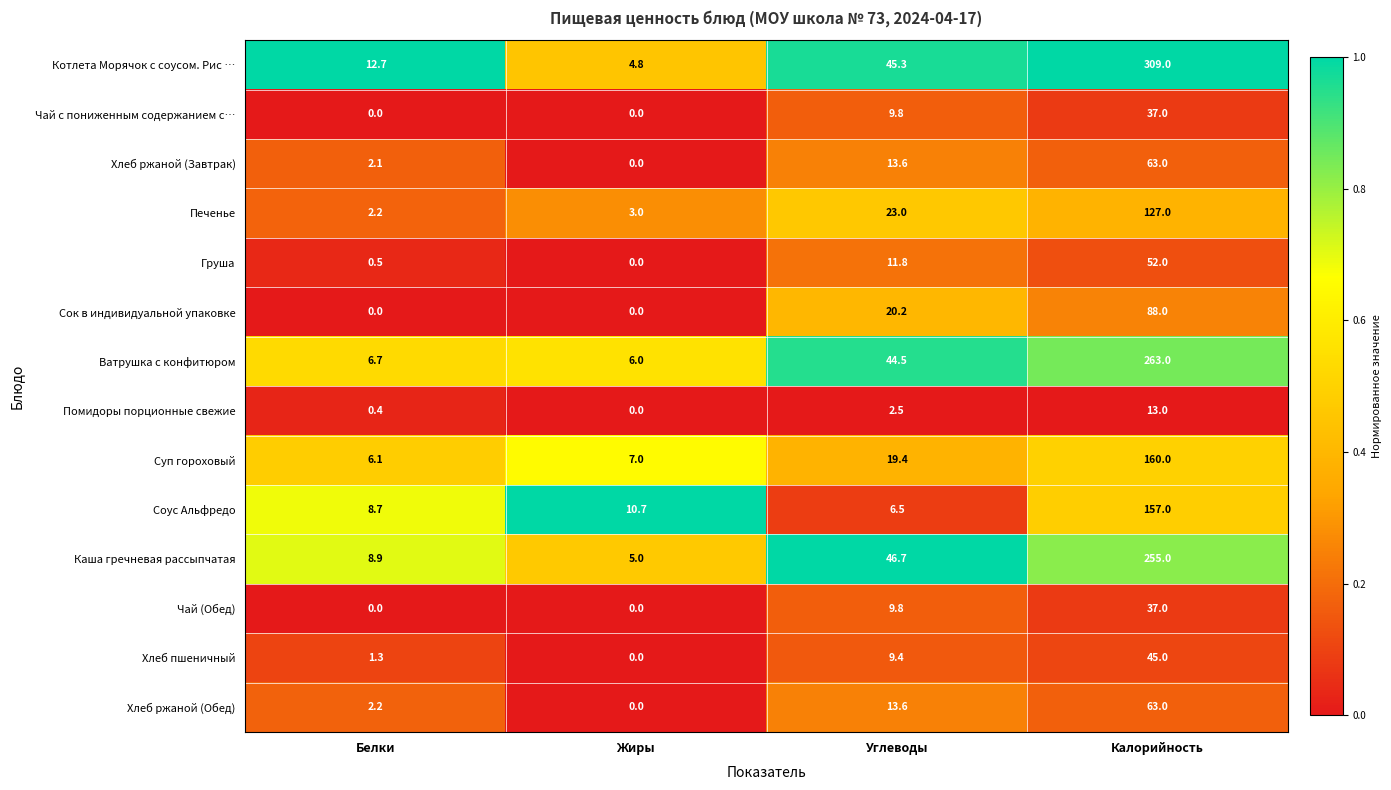

Count the number of categories in the chart.

4